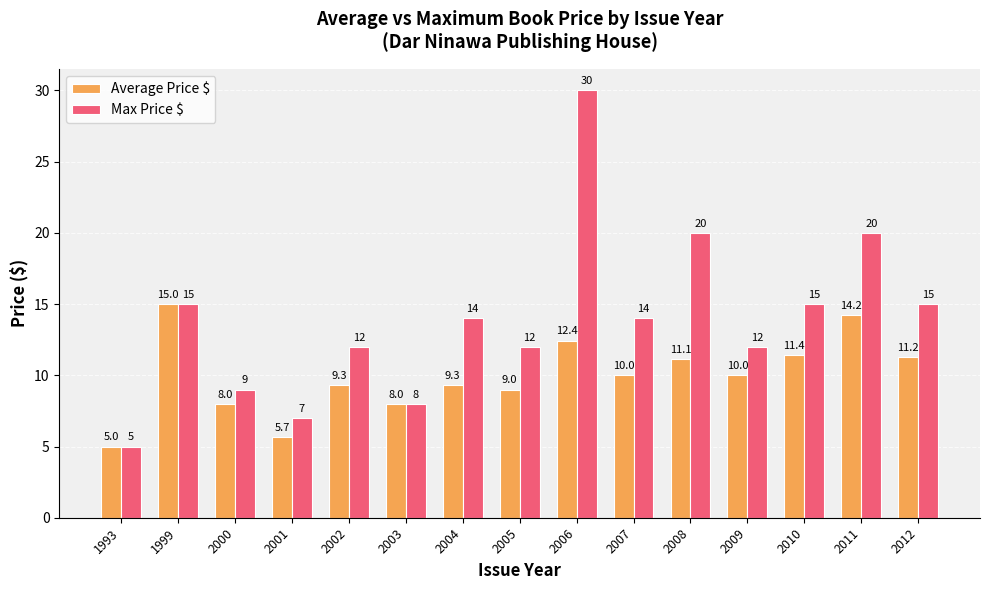

List the series in order of their overall mean, lowest first.

Average Price $, Max Price $